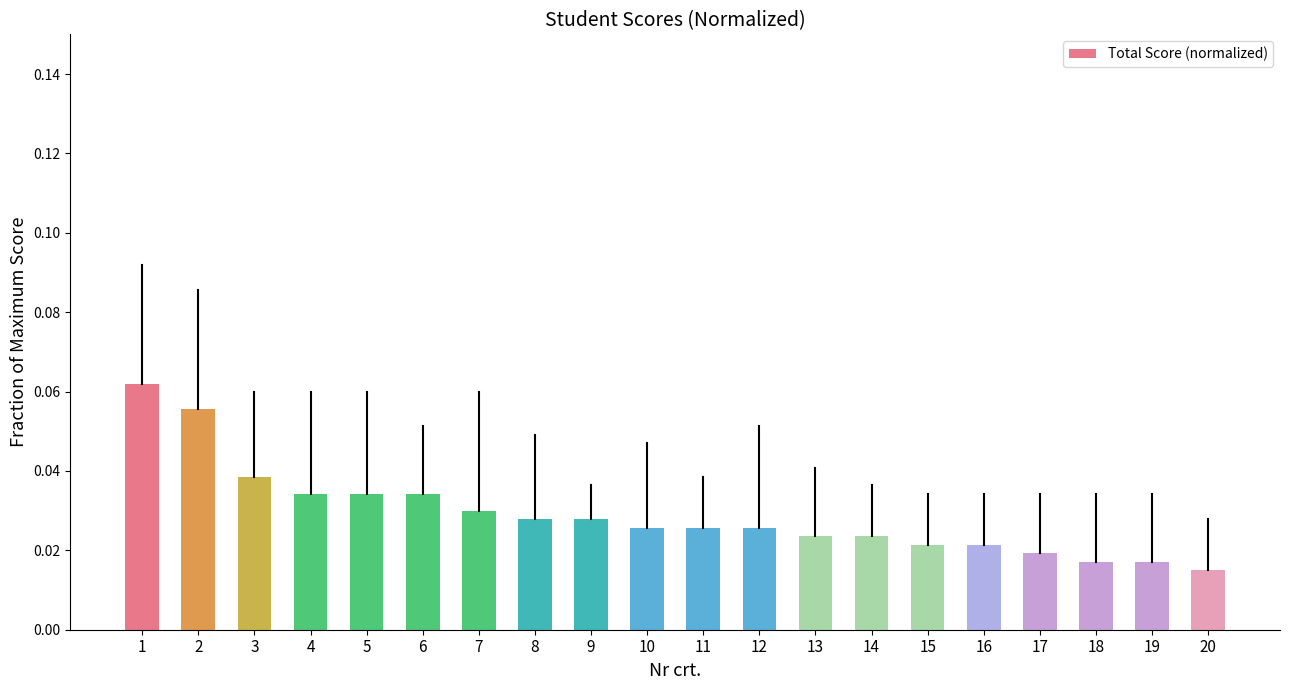

Which label corresponds to the smallest value in the chart?

20